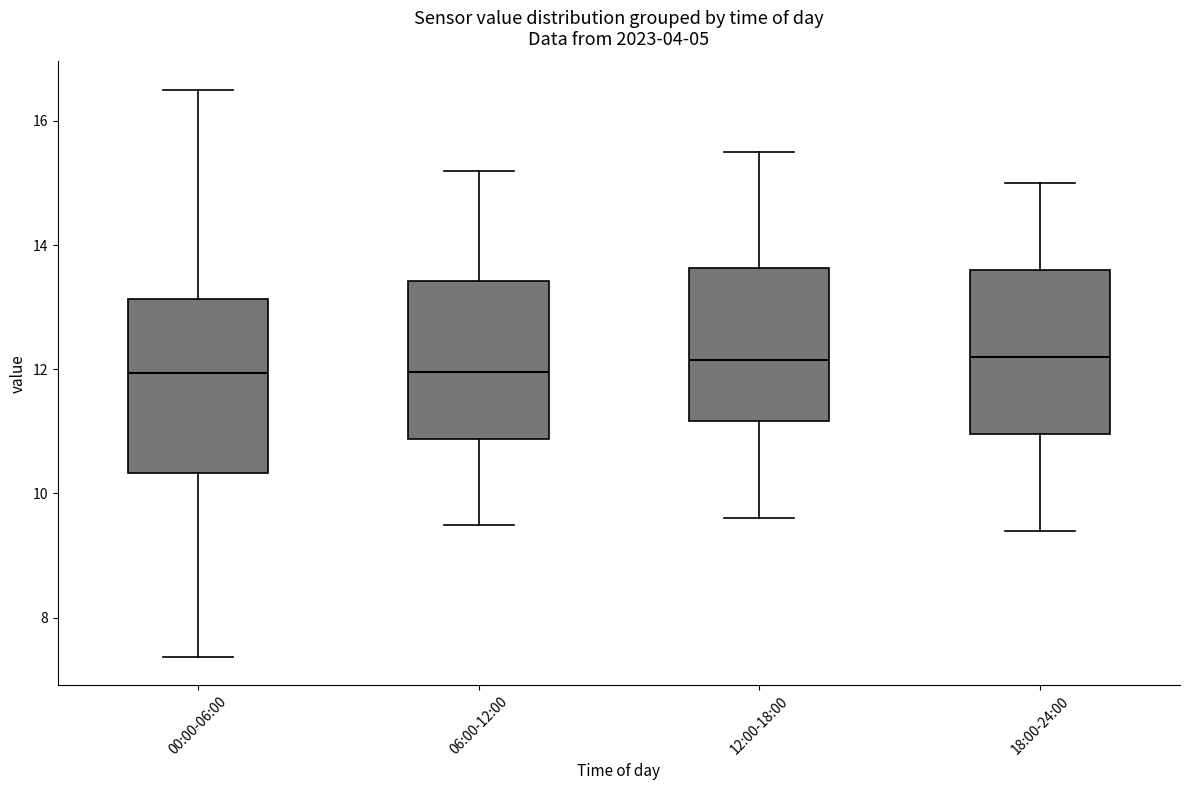

Reading left to right, read every box against the y-axis: the position of its median line, the range the box covers, and the ends of its whiskers. The values are not printed on the chart, so give them approximately, as read against the axis.

00:00-06:00: median 12.0, box 10.4 to 13.2, whiskers 7.4 to 16.6
06:00-12:00: median 12.0, box 10.8 to 13.4, whiskers 9.6 to 15.2
12:00-18:00: median 12.2, box 11.2 to 13.6, whiskers 9.6 to 15.6
18:00-24:00: median 12.2, box 11.0 to 13.6, whiskers 9.4 to 15.0